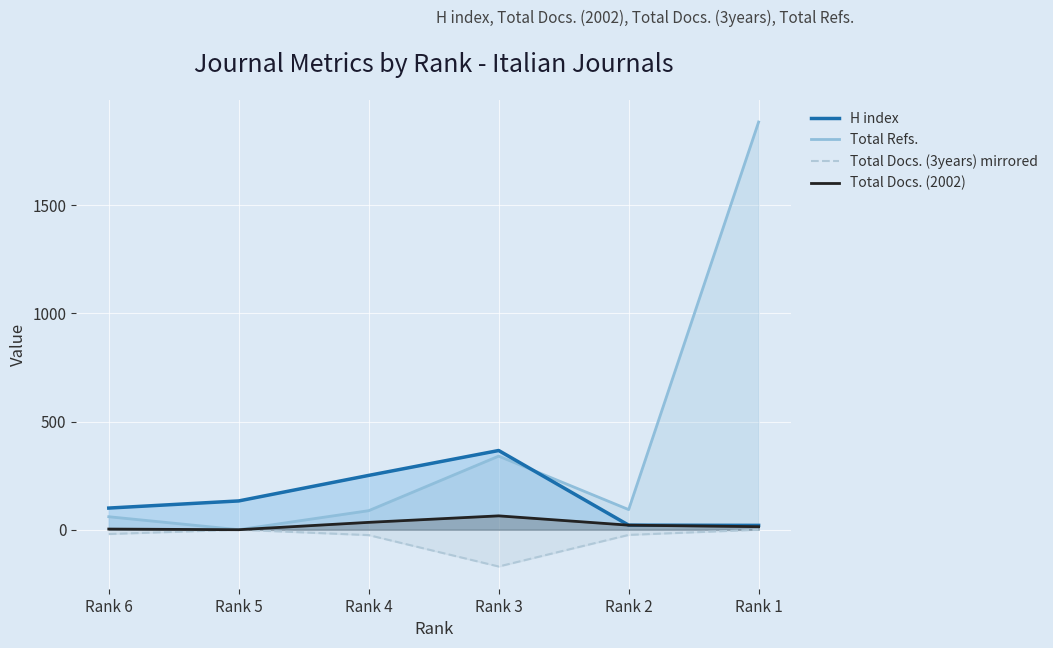

What is the difference between the second highest and second lowest values in the Total Refs. series?

280